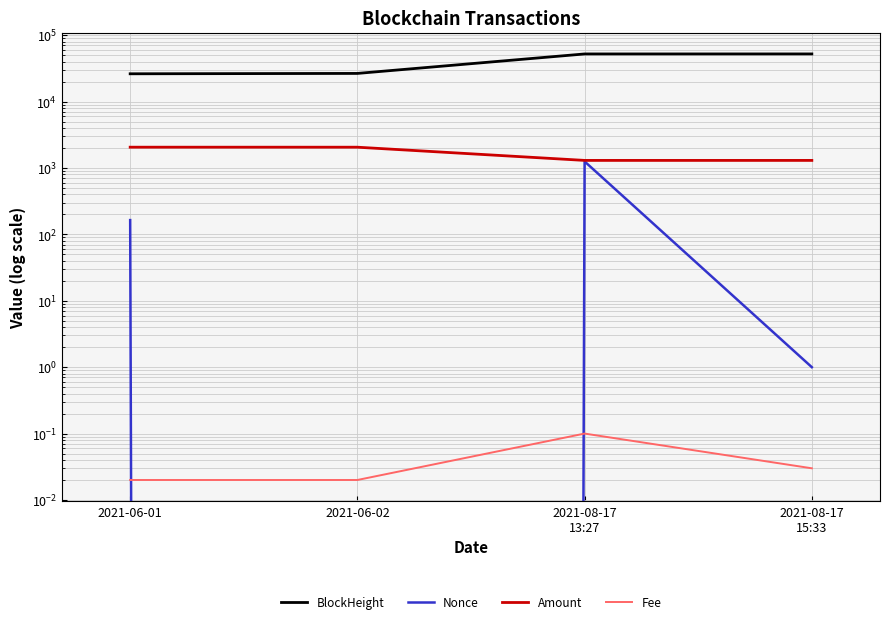

What is the total value across all series at 2021-06-01?

28426.9